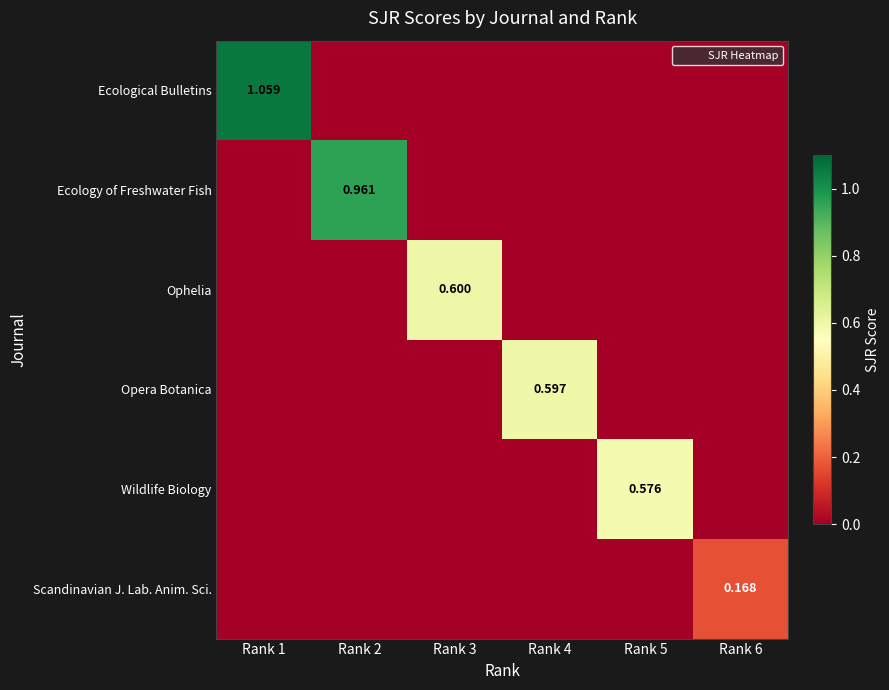

What is the maximum value for Ecology of Freshwater Fish?

1.0